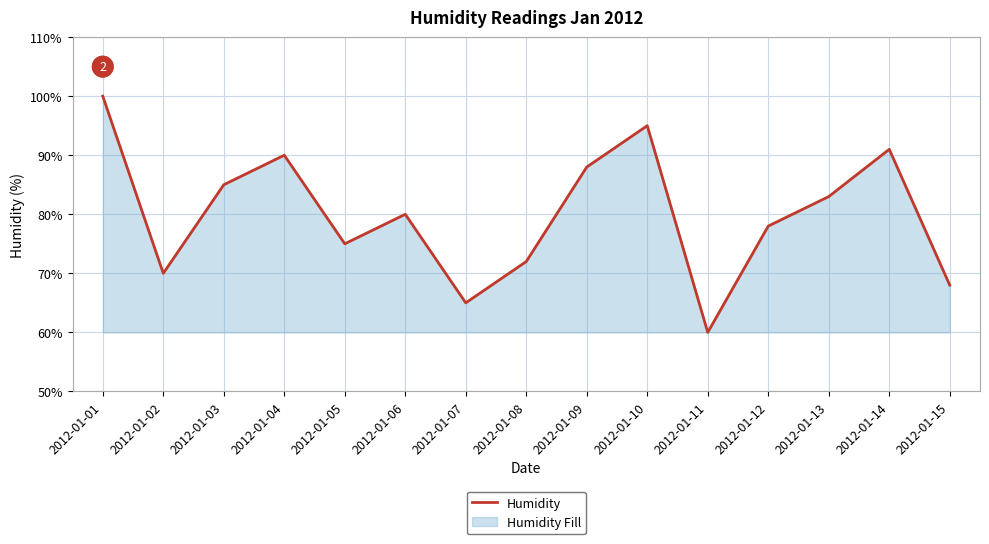

List the labels in order of value, largest first.

2012-01-01, 2012-01-10, 2012-01-14, 2012-01-04, 2012-01-09, 2012-01-03, 2012-01-13, 2012-01-06, 2012-01-12, 2012-01-05, 2012-01-08, 2012-01-02, 2012-01-15, 2012-01-07, 2012-01-11